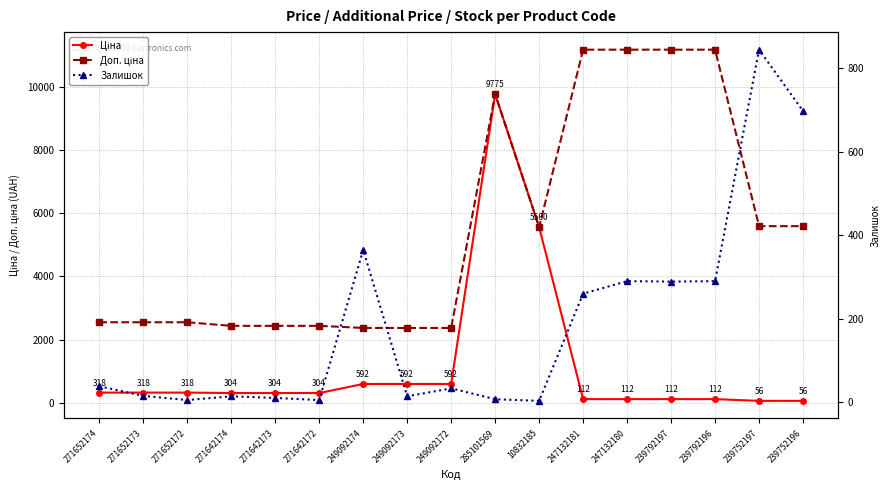

Is this an area chart (filled region under the line)?

No